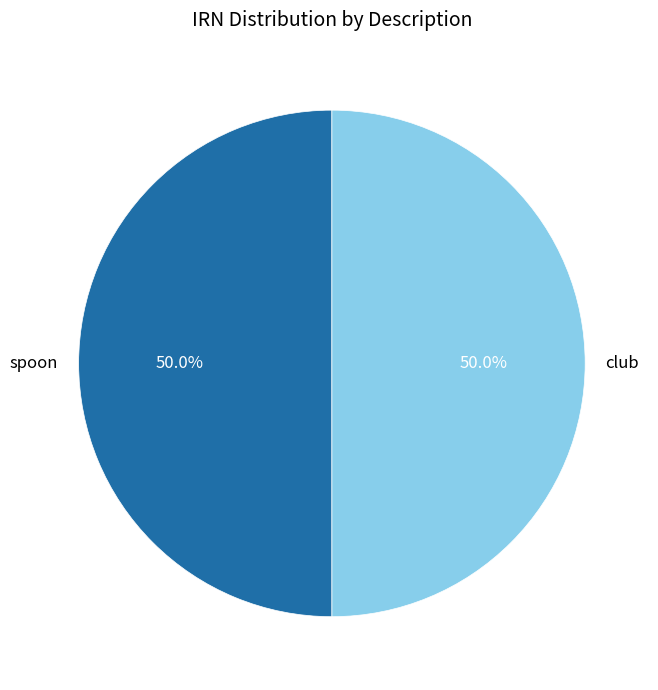

To the nearest percent, what is the combined percentage of spoon and club?

100%